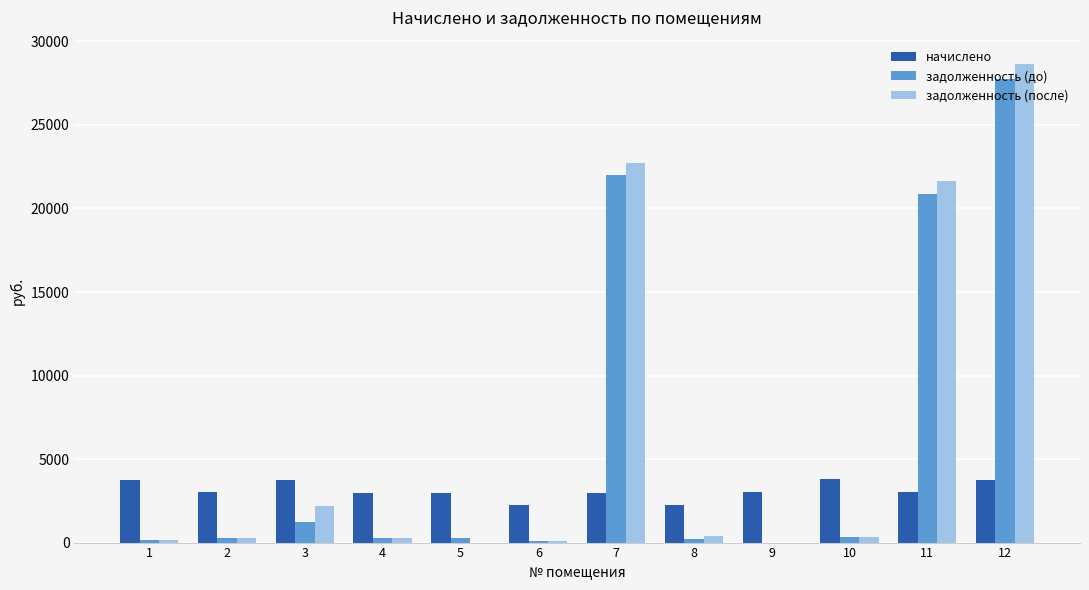

What is the maximum value for задолженность (после)?

28671.5